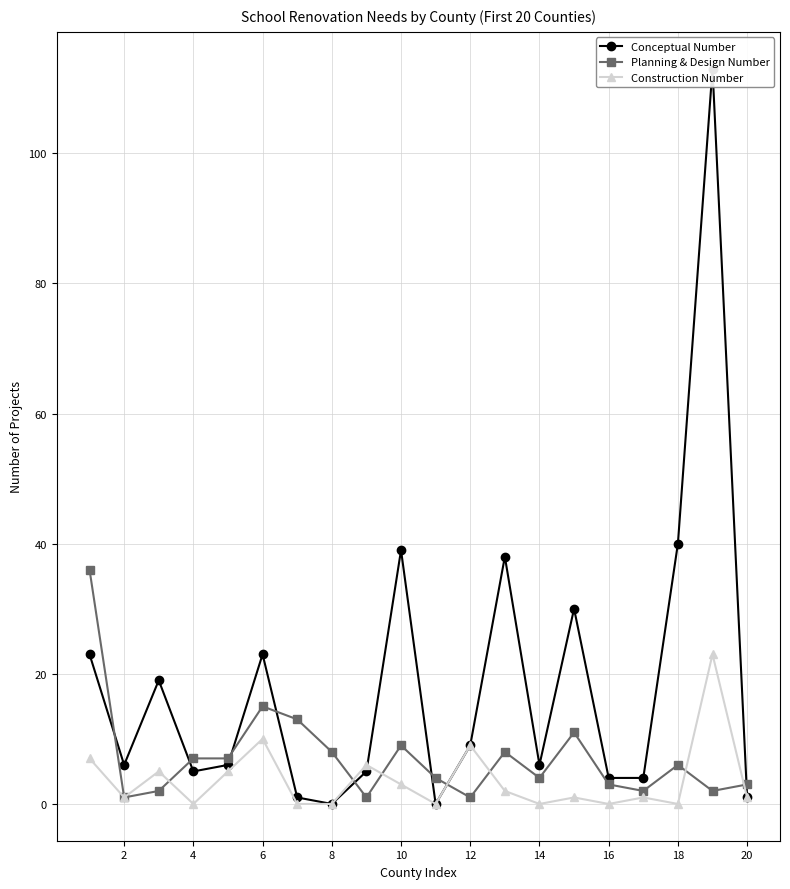

Which series has the widest spread of values?

Conceptual Number